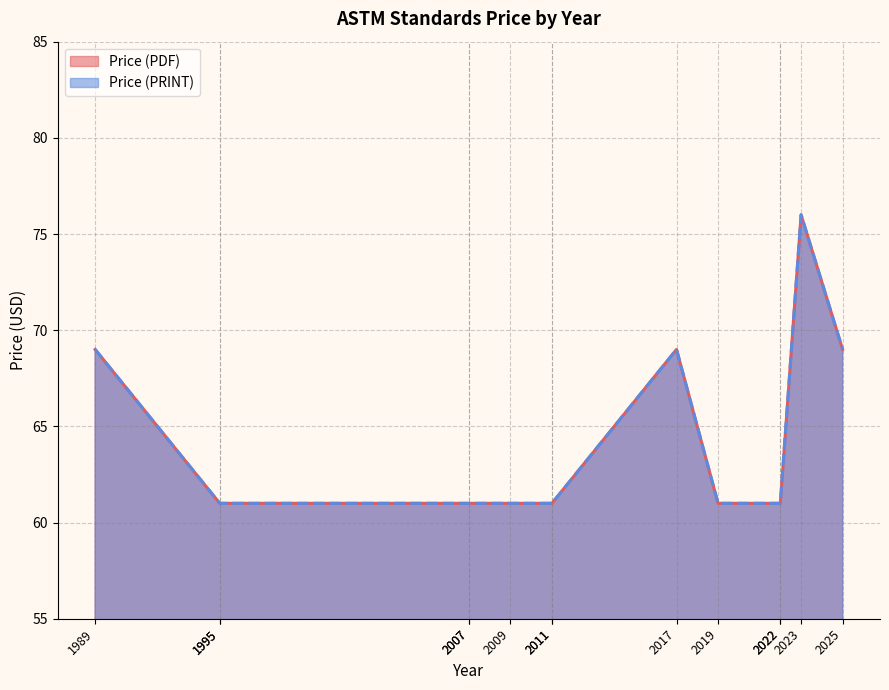

What is the difference between the maximum and minimum values in the Price (PRINT) series?

15